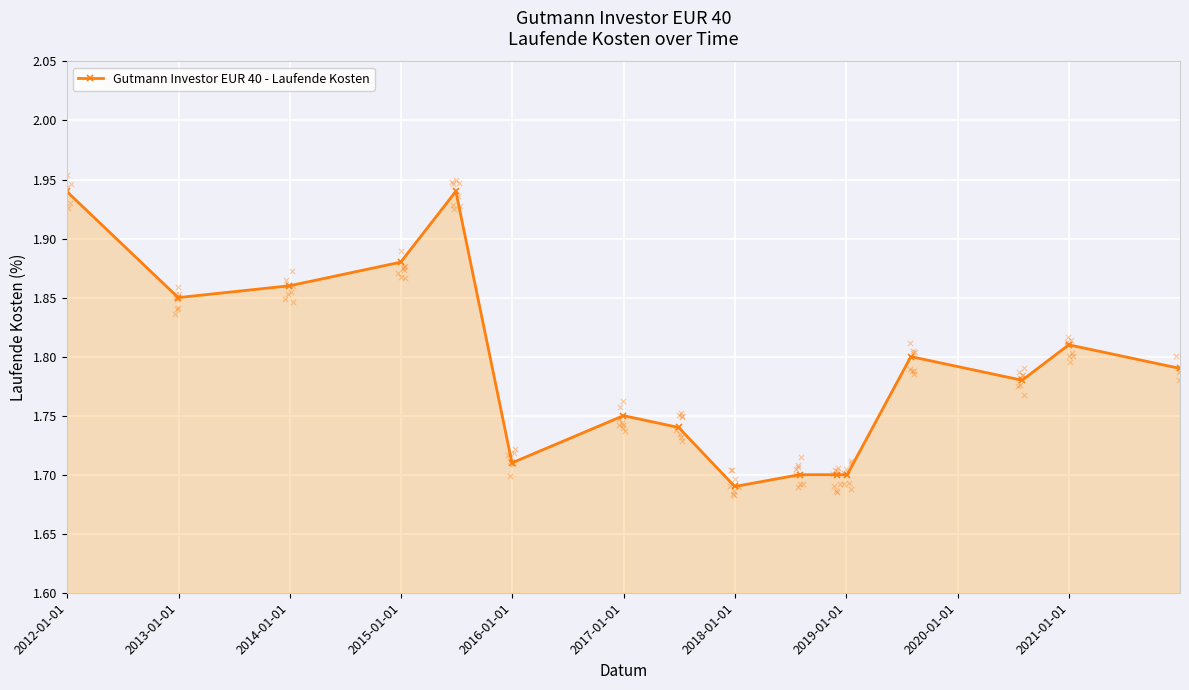

True or false: Gutmann Investor EUR 40 - Laufende Kosten has more than 1 points higher than both neighbors.

True